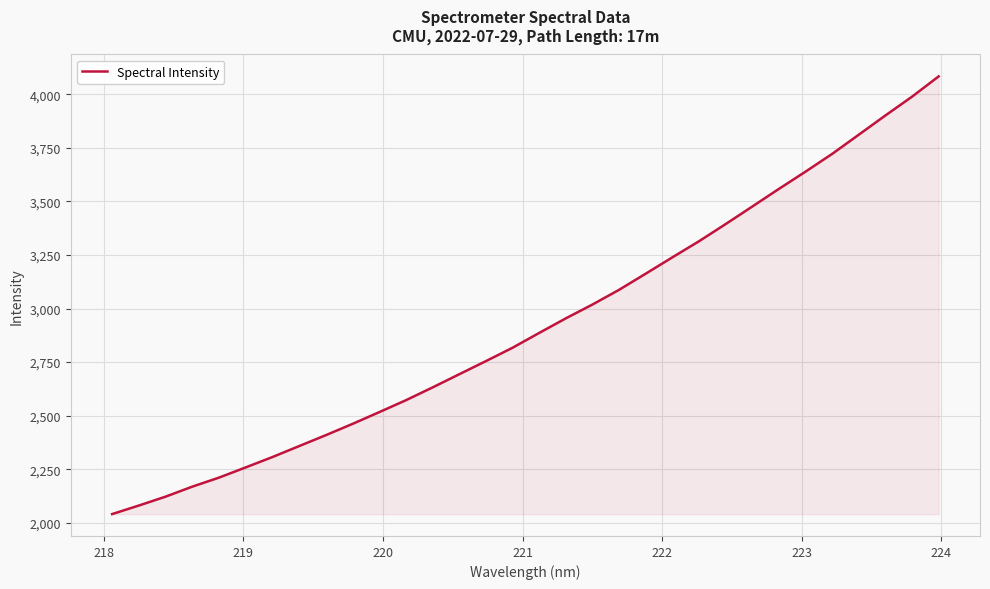

What is the minimum value shown in the chart?

2040.6